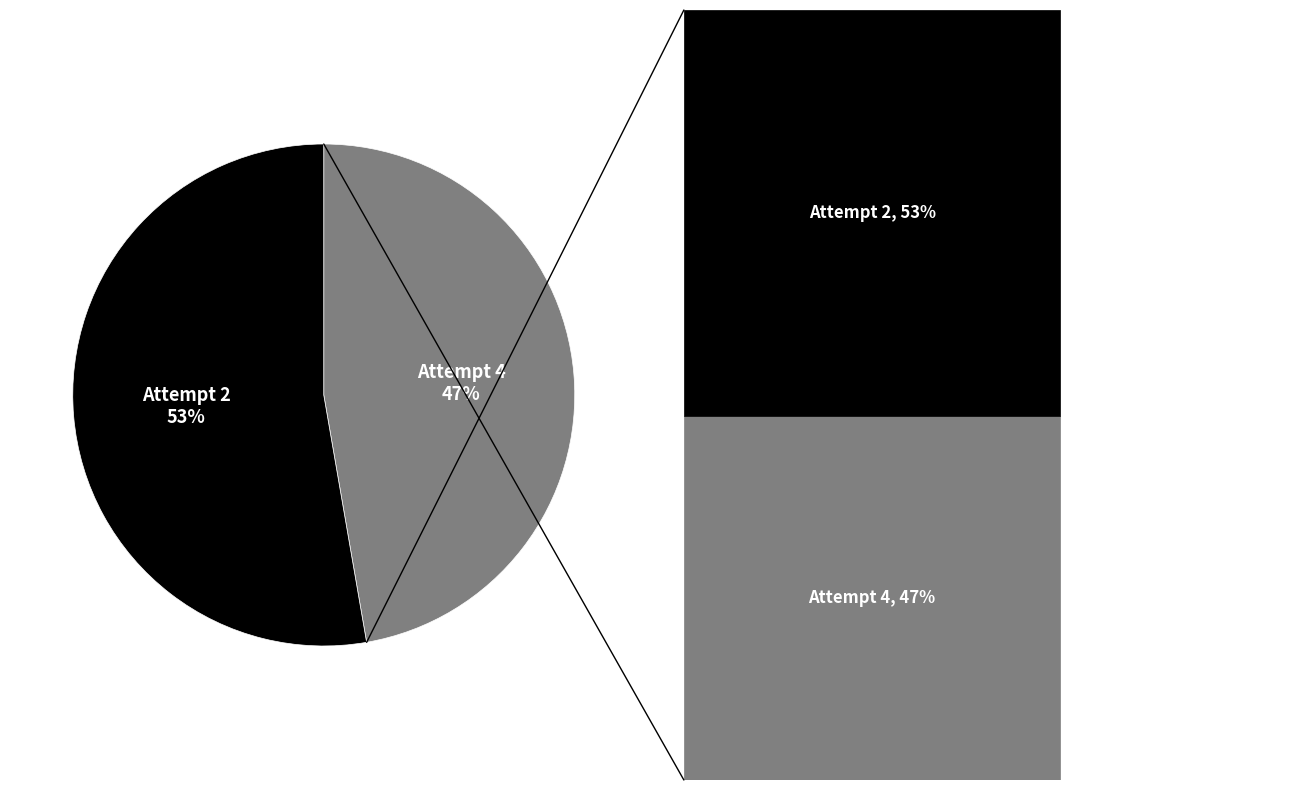

To the nearest percent, what is the combined percentage of Attempt 2 and Attempt 4?

100%